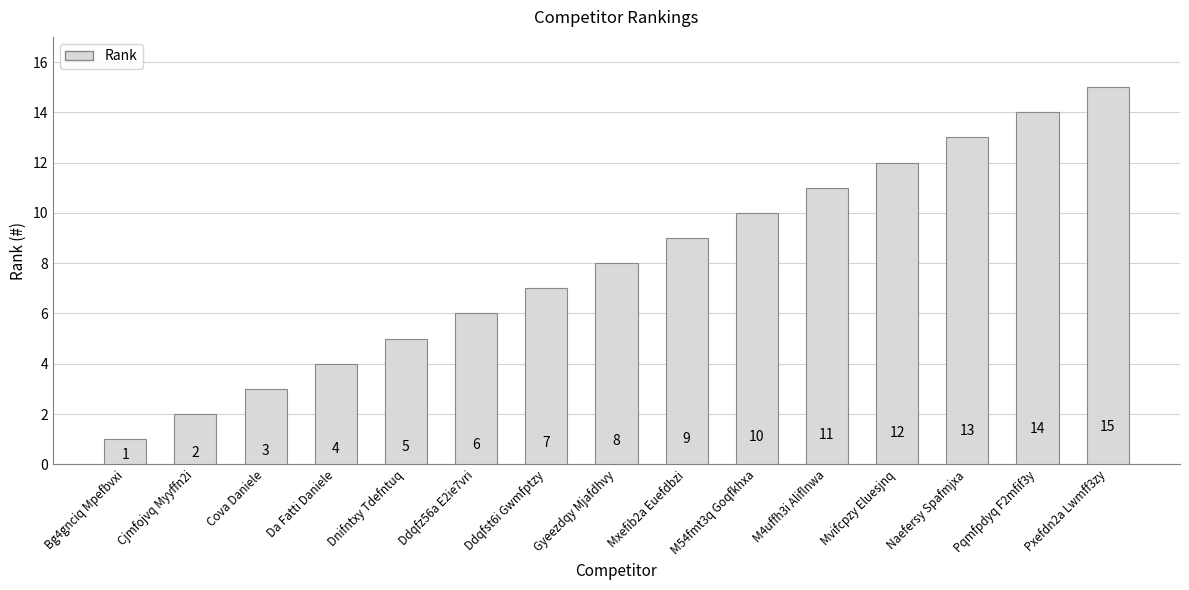

Count the number of categories in the chart.

15